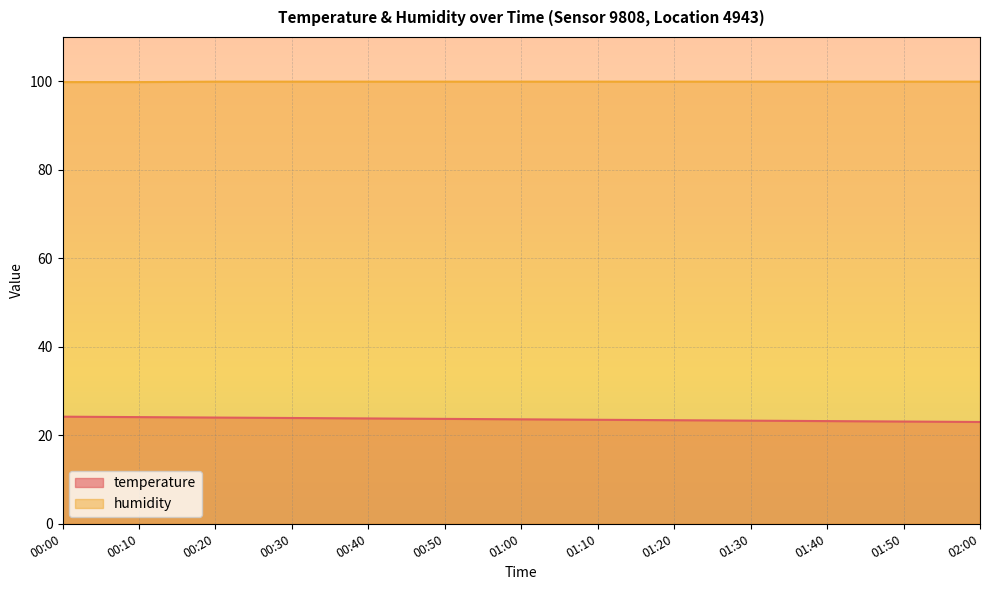

What are all the series names shown in the legend?

temperature, humidity